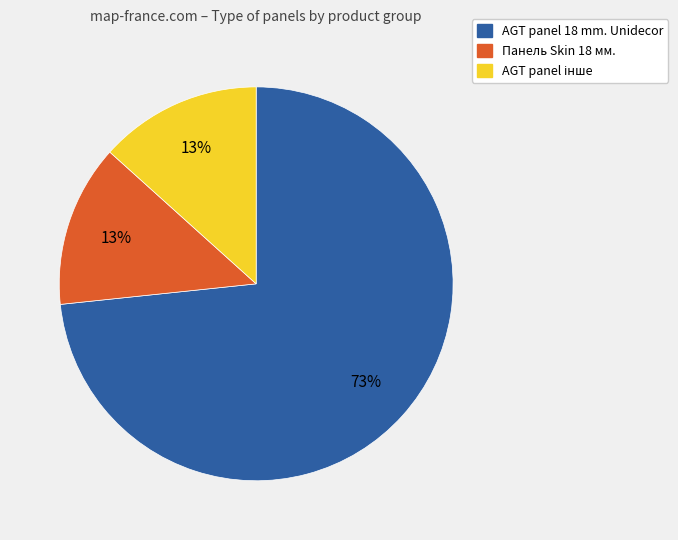

Is there any slice that represents more than half of the pie?

Yes